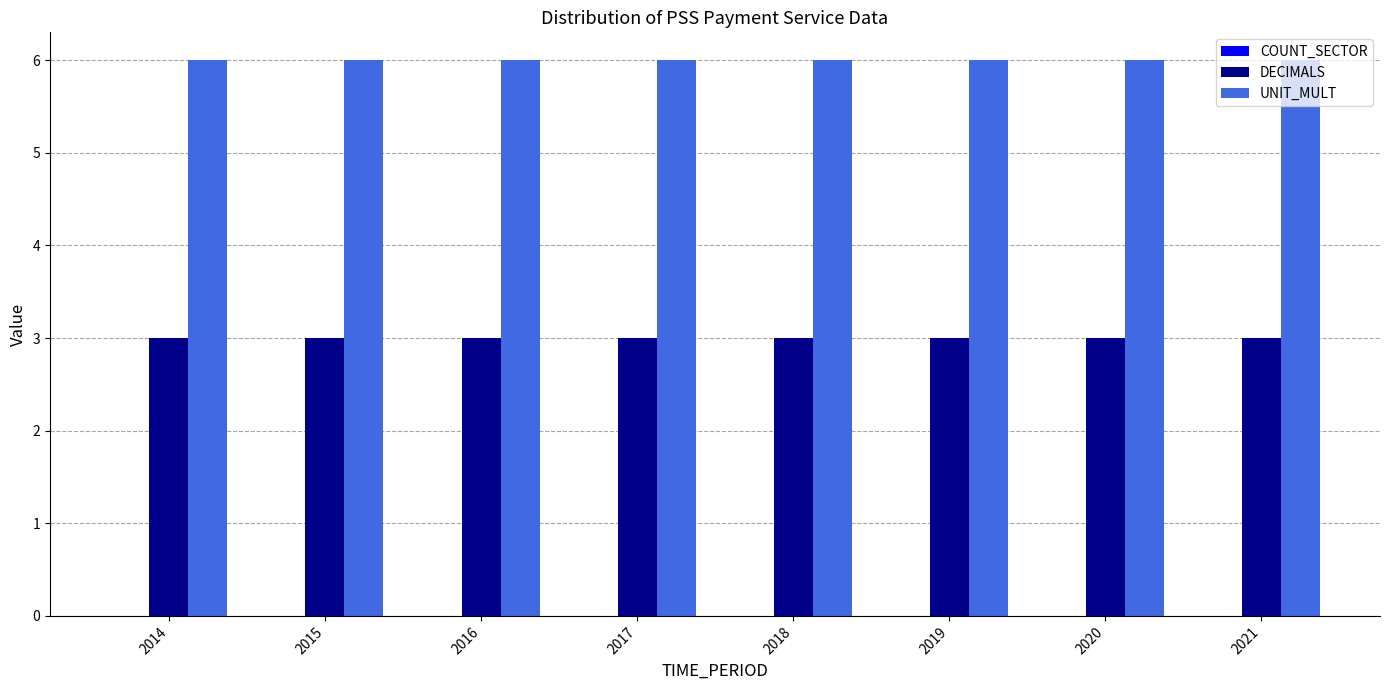

Is it true that UNIT_MULT equals 10 at 2017?

False